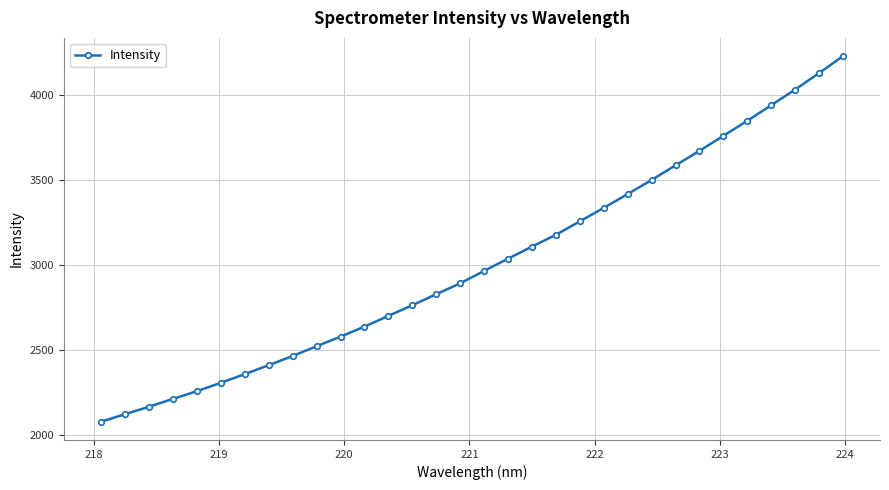

What is the greatest value displayed?

4227.3